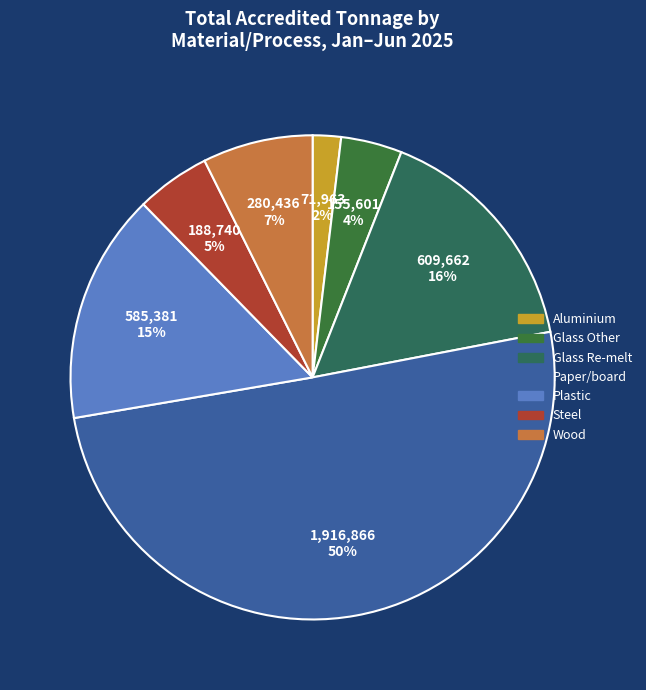

Count the number of slices in the pie.

7